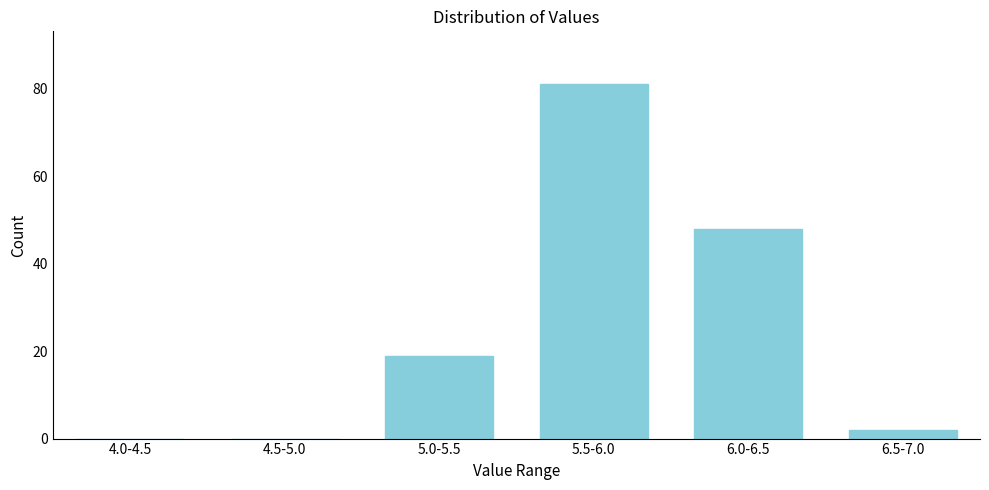

Reading left to right, extract all data points from this chart.

4.0-4.5=0	4.5-5.0=0	5.0-5.5=19	5.5-6.0=81	6.0-6.5=48	6.5-7.0=2